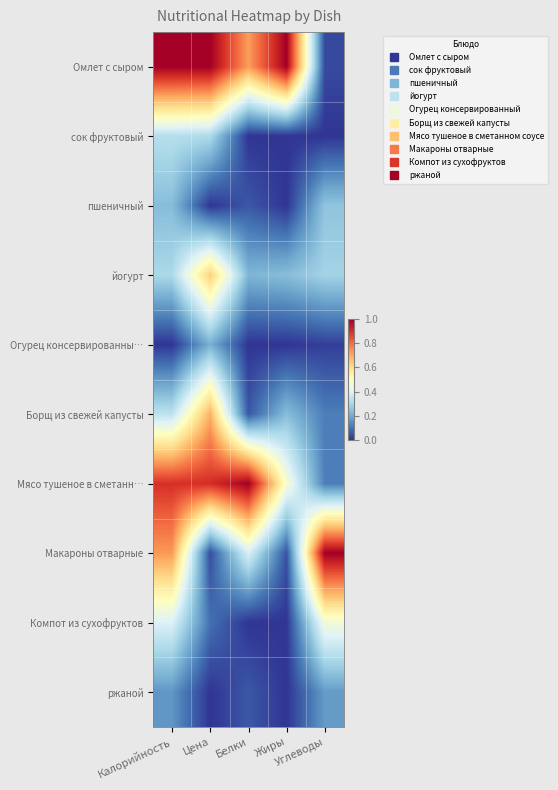

Reading right to left, transcribe all the data shown in this chart.

Омлет с сыром: Углеводы=0.0	Жиры=1.0	Белки=0.7	Цена=1.0	Калорийность=1.0
сок фруктовый: Углеводы=0.0	Жиры=0.0	Белки=0.0	Цена=0.3	Калорийность=0.3
пшеничный: Углеводы=0.3	Жиры=0.0	Белки=0.1	Цена=0.0	Калорийность=0.2
йогурт: Углеводы=0.3	Жиры=0.2	Белки=0.2	Цена=0.6	Калорийность=0.3
Огурец консервированны…: Углеводы=0.0	Жиры=0.0	Белки=0.0	Цена=0.2	Калорийность=0.0
Борщ из свежей капусты: Углеводы=0.1	Жиры=0.2	Белки=0.1	Цена=0.7	Калорийность=0.3
Мясо тушеное в сметанн…: Углеводы=0.1	Жиры=0.5	Белки=1.0	Цена=0.9	Калорийность=0.9
Макароны отварные: Углеводы=1.0	Жиры=0.0	Белки=0.4	Цена=0.0	Калорийность=0.7
Компот из сухофруктов: Углеводы=0.5	Жиры=0.0	Белки=0.0	Цена=0.1	Калорийность=0.4
ржаной: Углеводы=0.2	Жиры=0.0	Белки=0.1	Цена=0.0	Калорийность=0.2